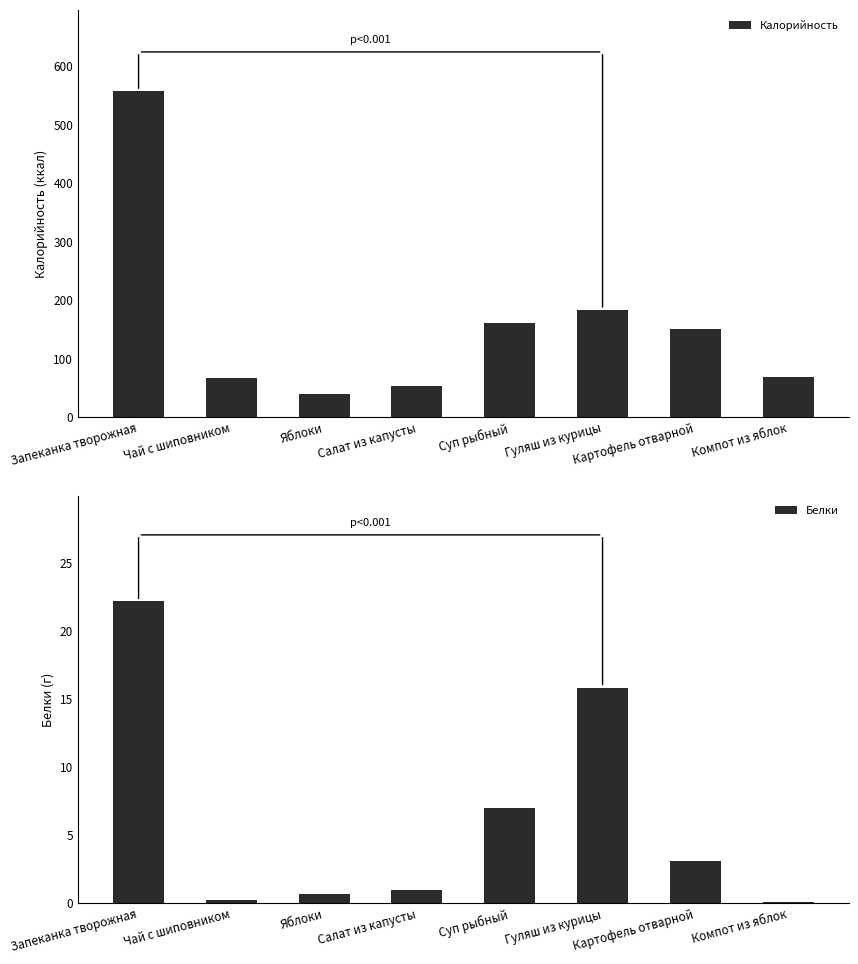

What position from the right is Чай с шиповником?

7